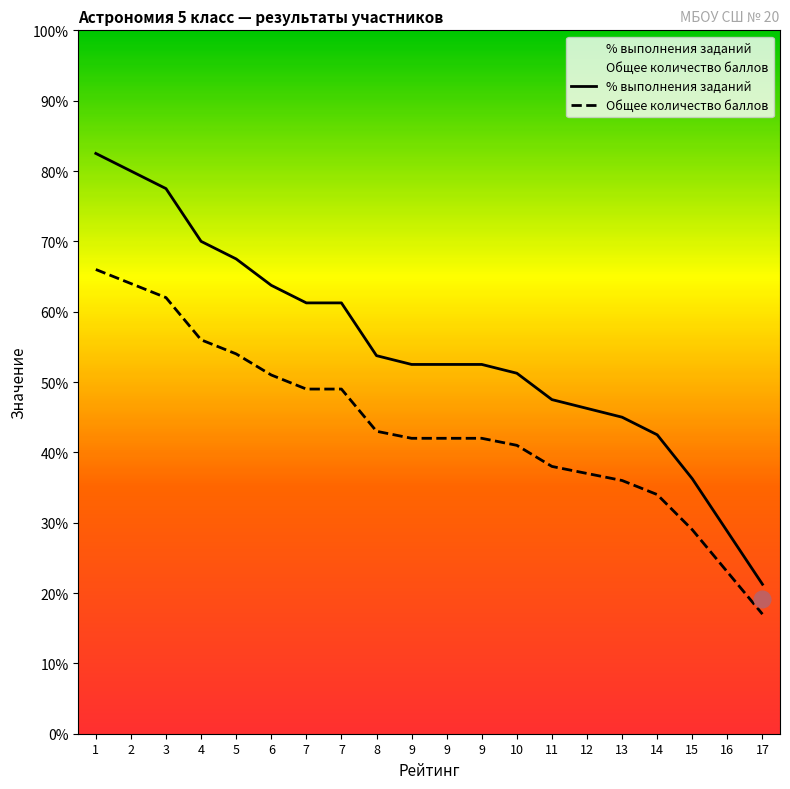

What is the spread (max minus min) of values at 10?

10.2